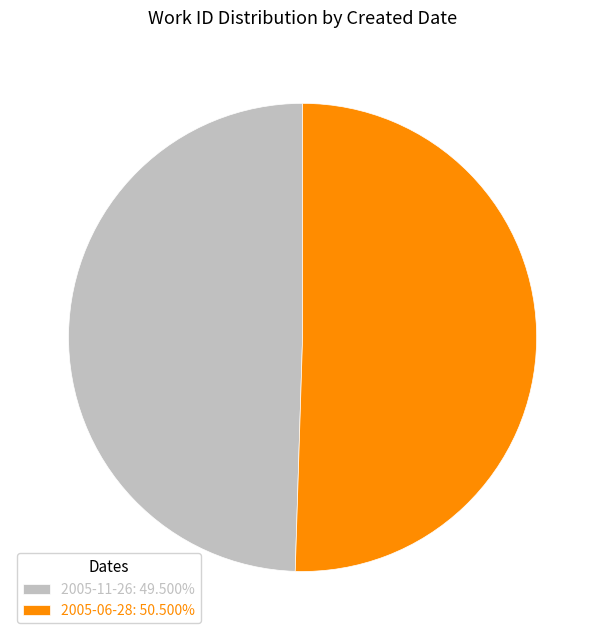

Do 2005-11-26: 49.500% and 2005-06-28: 50.500% together represent more than half of the pie?

Yes